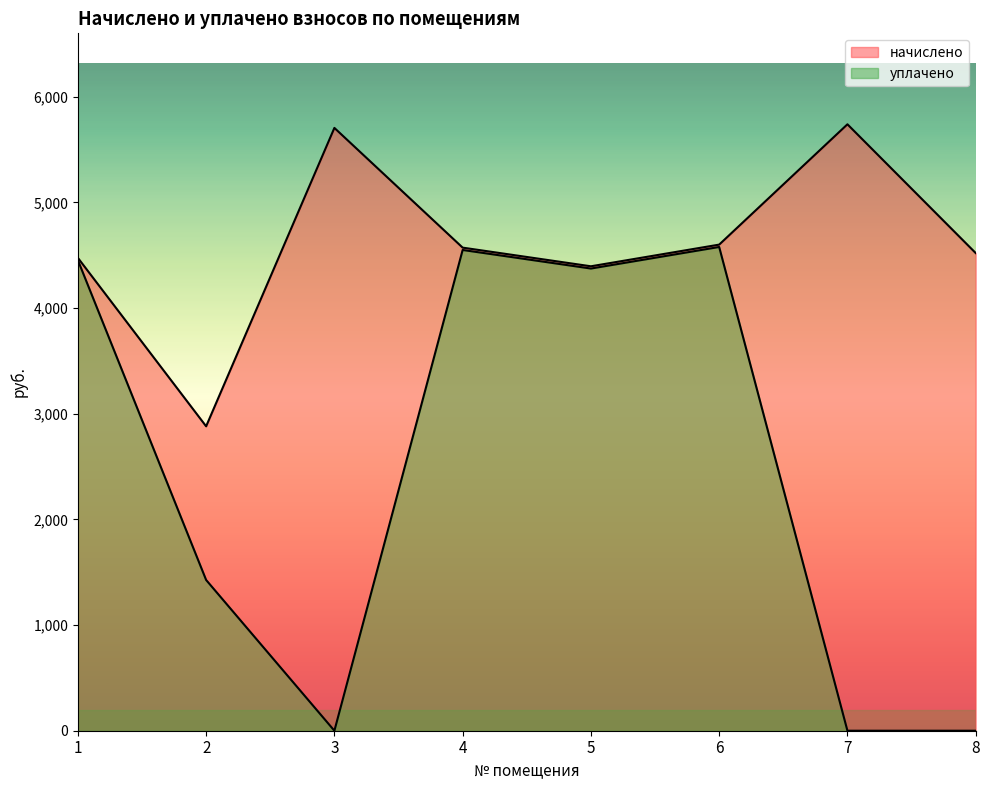

Rank the series by their maximum value, from lowest to highest.

уплачено, начислено